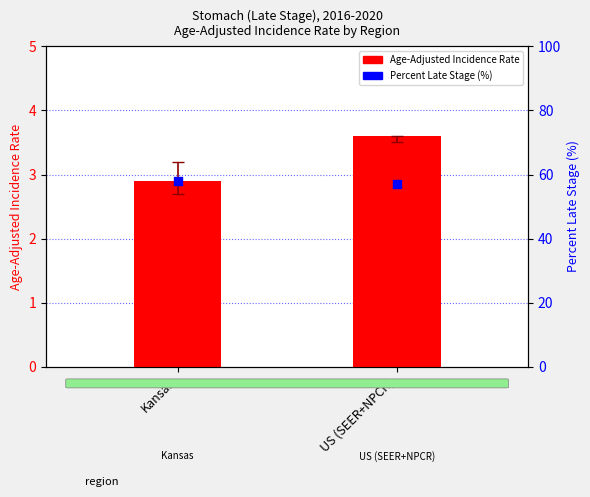

What is the total value across all series at US (SEER+NPCR)?

60.7